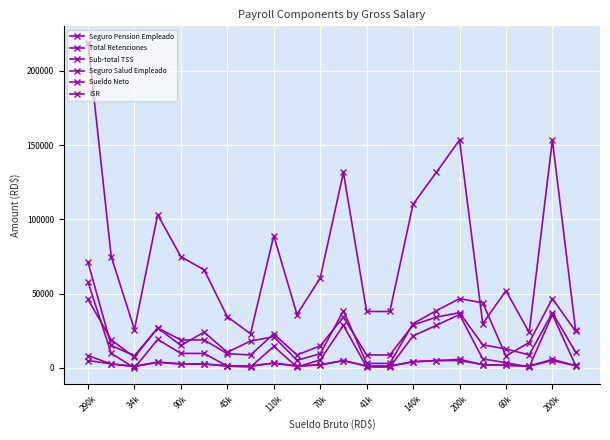

List the series in order of their peak value, lowest first.

Seguro Salud Empleado, Seguro Pension Empleado, Sub-total TSS, ISR, Total Retenciones, Sueldo Neto